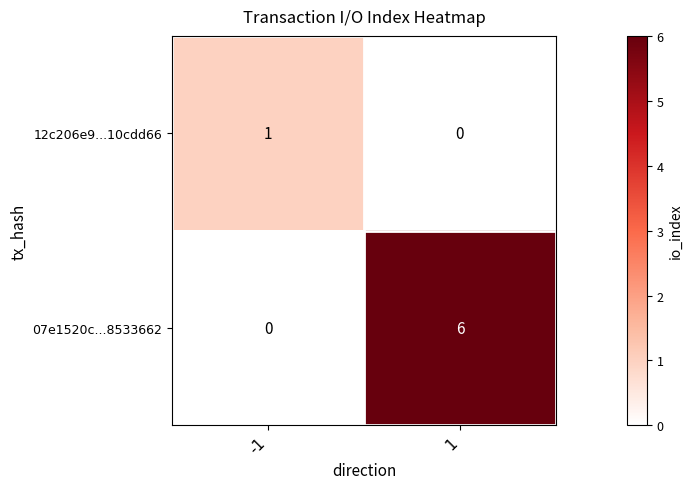

What is the spread (max minus min) of values at 1?

6